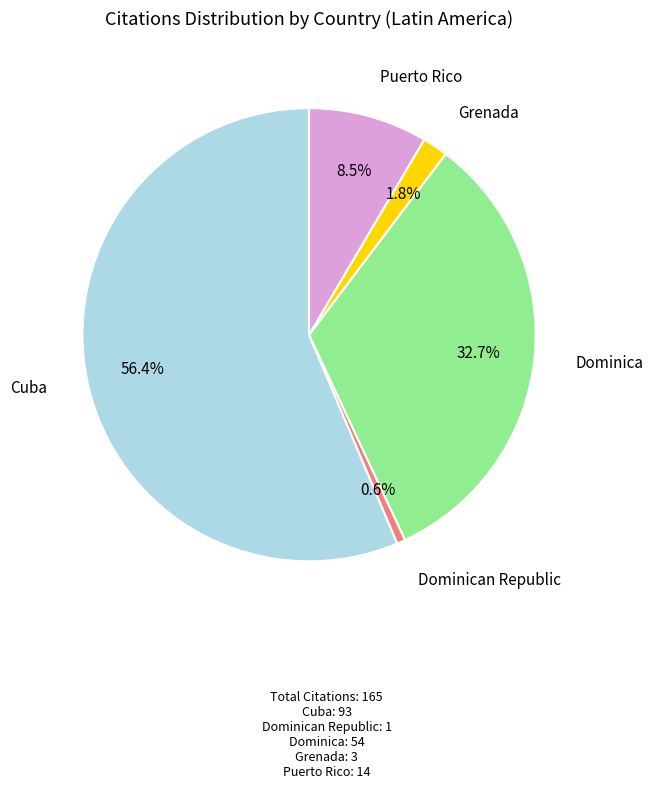

Does any single category account for the majority?

Yes